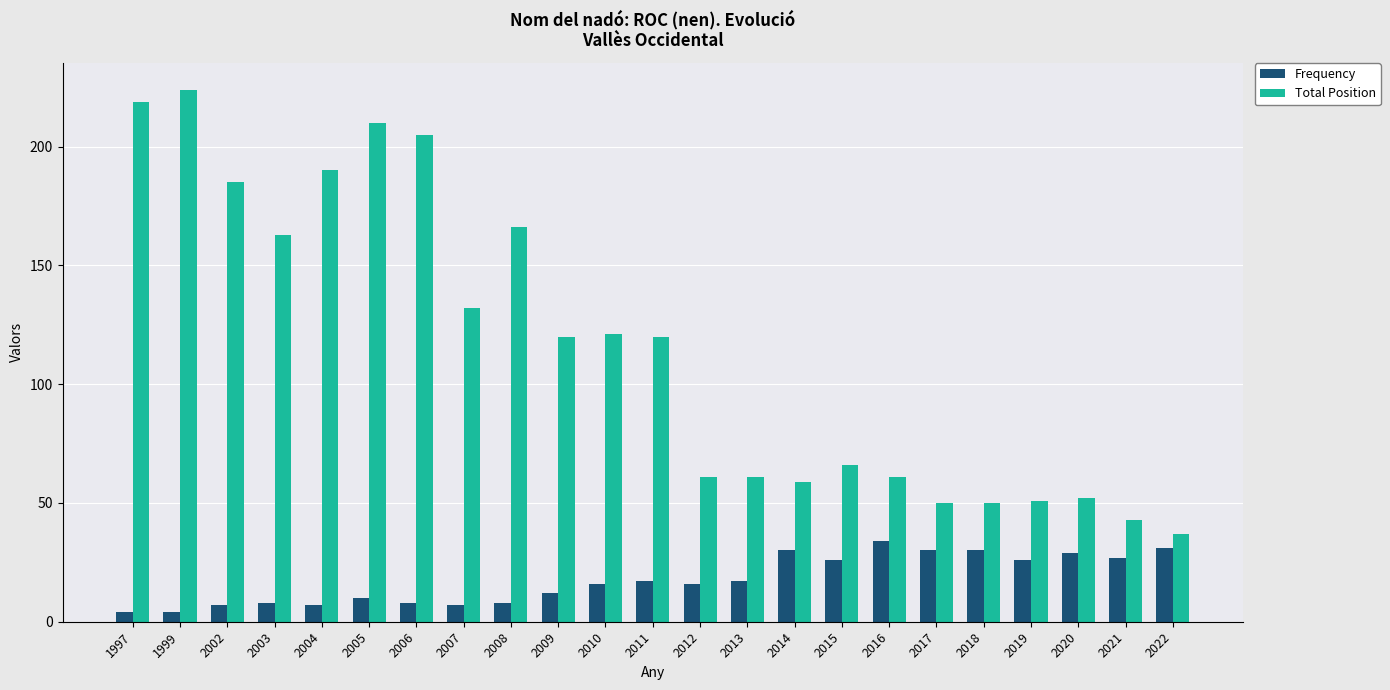

Between 2006 and 2009, which series saw the biggest shift?

Total Position